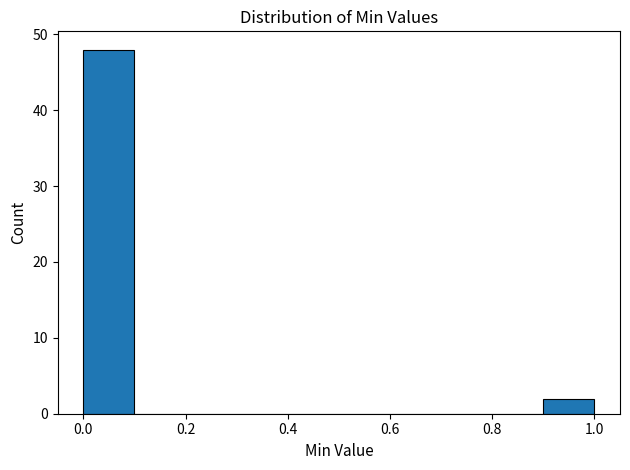

Reading left to right, list every bar in this chart as the range it spans on the x-axis followed by its height. The values are not printed on the chart, so give them approximately, as read against the axis.

0.0 to 0.1: 48
0.1 to 0.2: 0
0.2 to 0.3: 0
0.3 to 0.4: 0
0.4 to 0.5: 0
0.5 to 0.6: 0
0.6 to 0.7: 0
0.7 to 0.8: 0
0.8 to 0.9: 0
0.9 to 1.0: 2